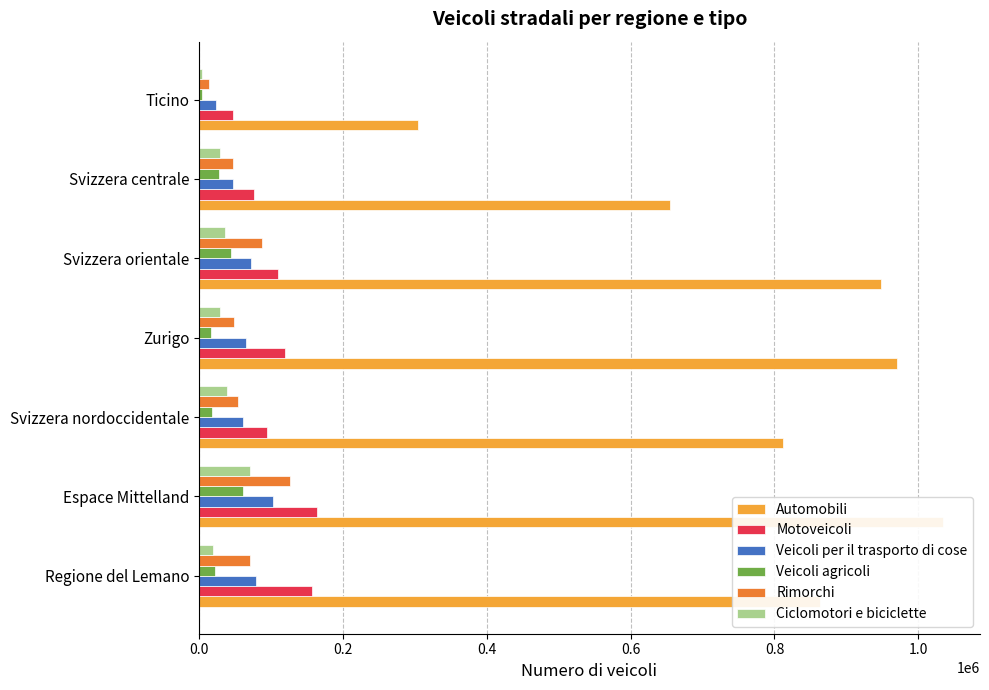

What is the difference between the second highest and minimum values in the Veicoli agricoli series?

40101